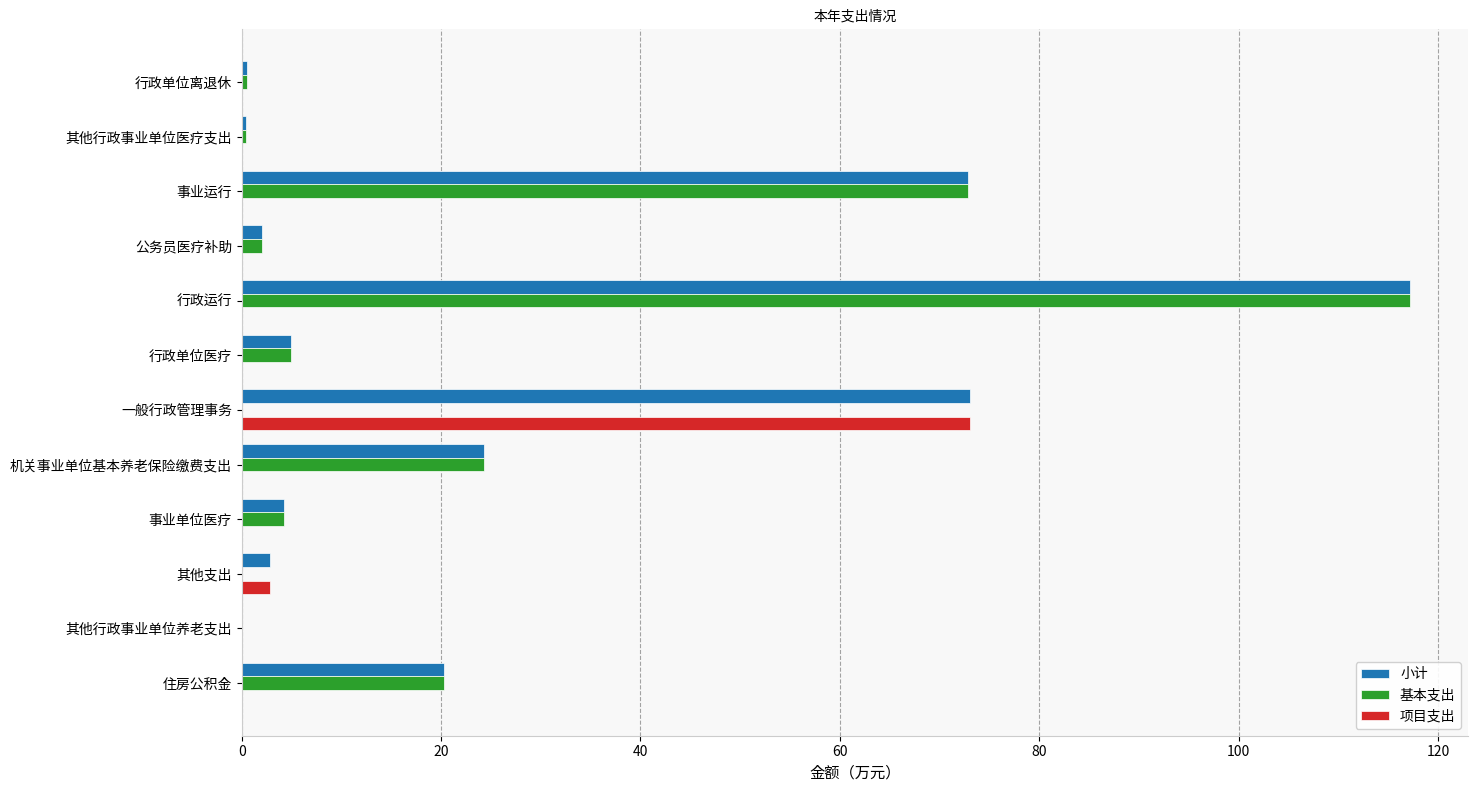

Is the value of 基本支出 at 行政运行 greater than the value of 项目支出 at 其他支出?

Yes